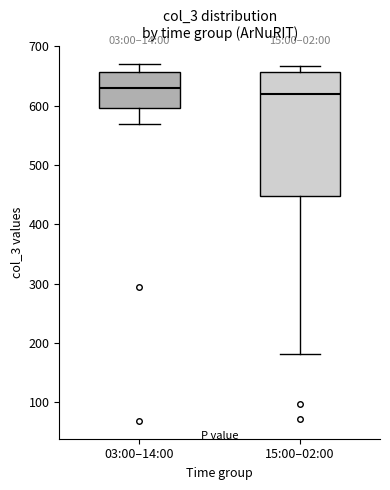

Reading left to right, read every box against the y-axis: the position of its median line, the range the box covers, and the ends of its whiskers. The values are not printed on the chart, so give them approximately, as read against the axis.

03:00–14:00: median 630, box 600 to 660, whiskers 570 to 670
15:00–02:00: median 620, box 450 to 660, whiskers 180 to 670